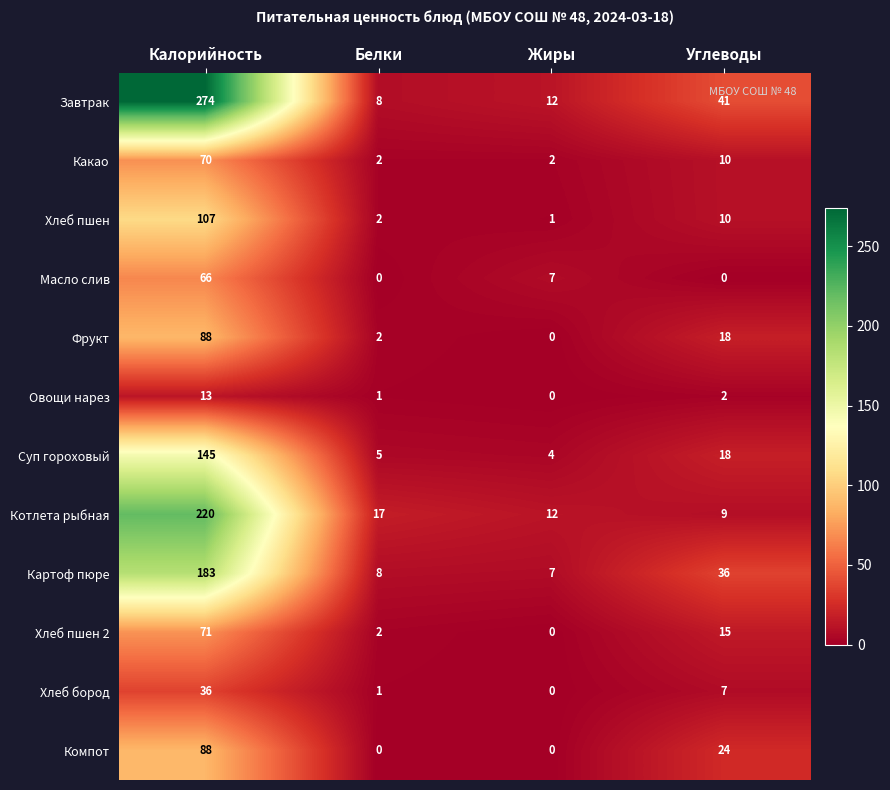

What is the spread (max minus min) of values at Жиры?

12